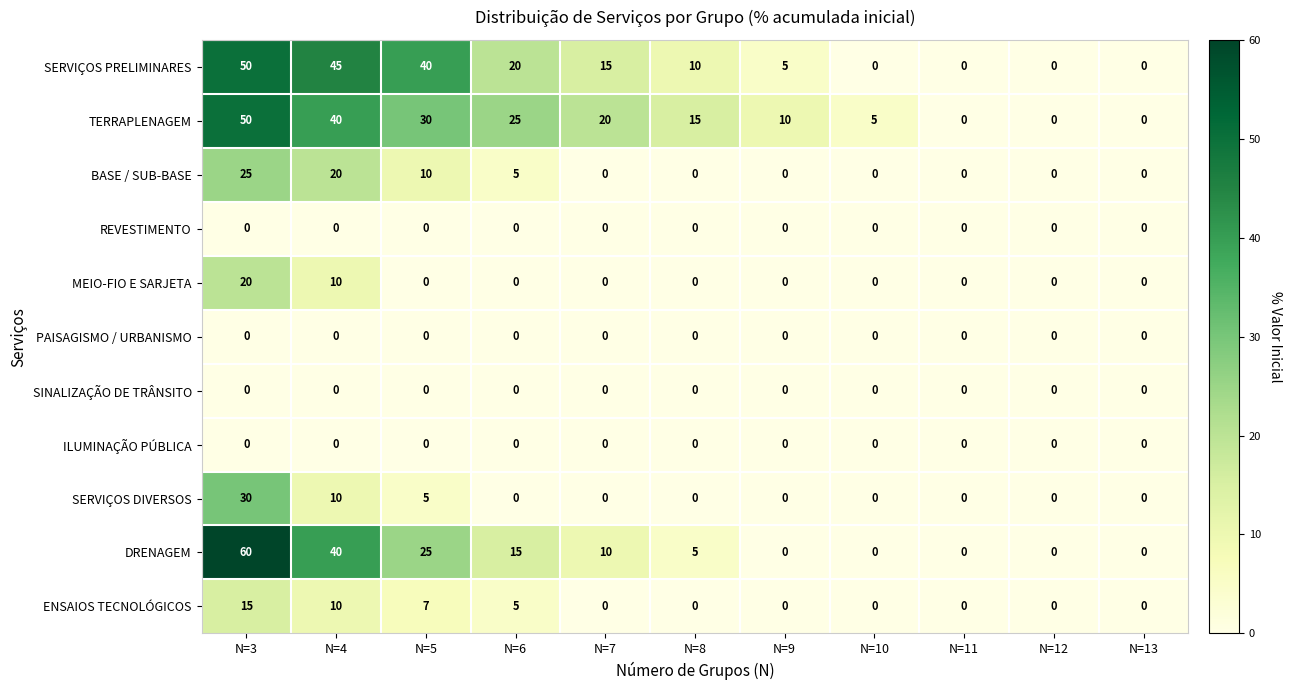

Which label corresponds to the largest value in the chart?

N=3